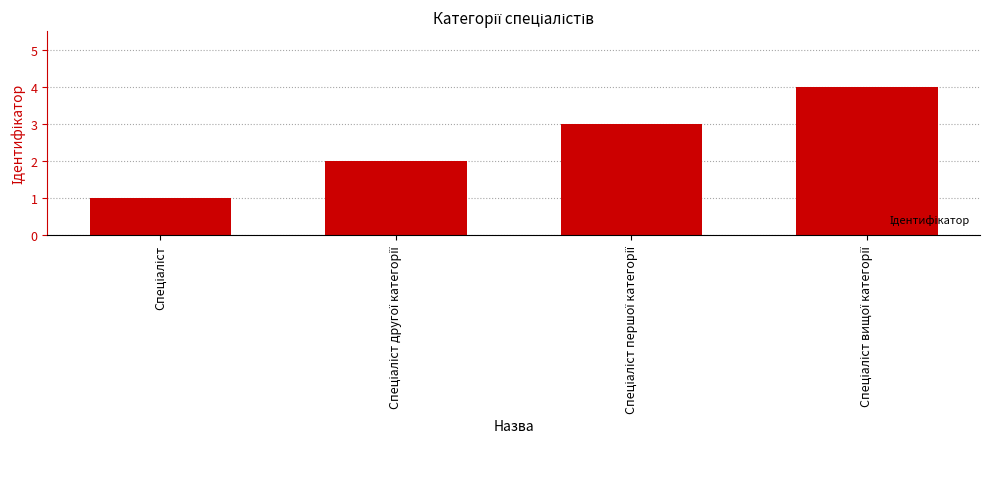

What is the sum of all values?

10